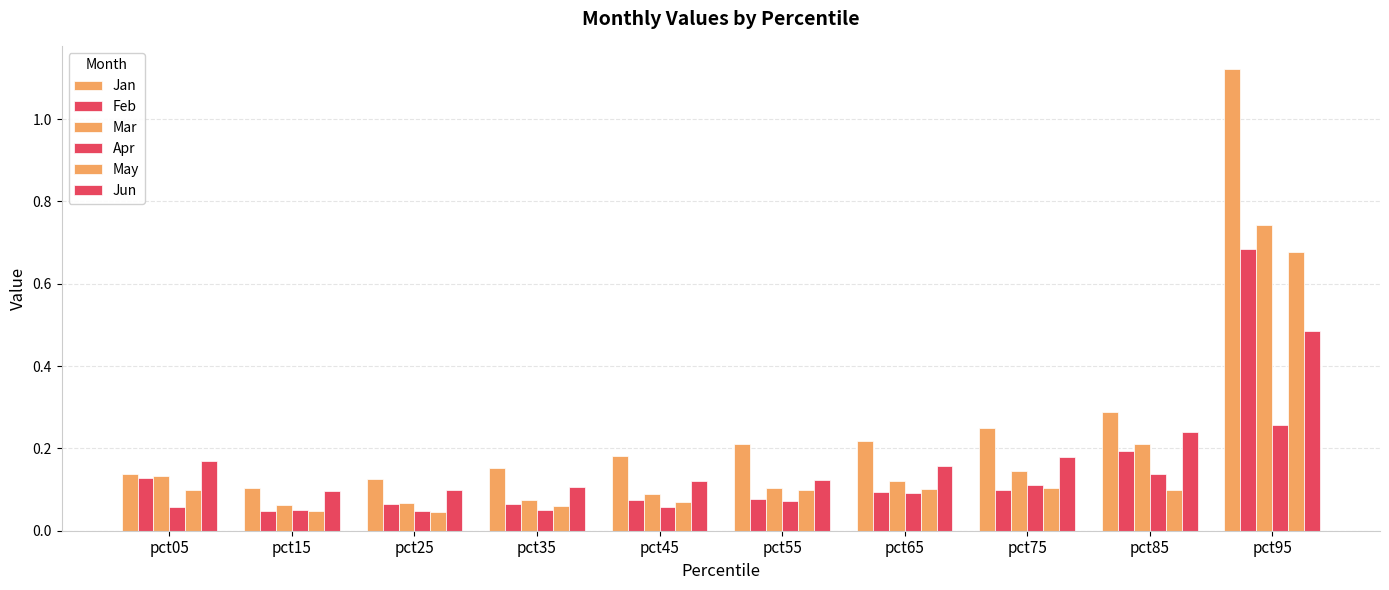

At how many categories does at least one series exceed 0?

10